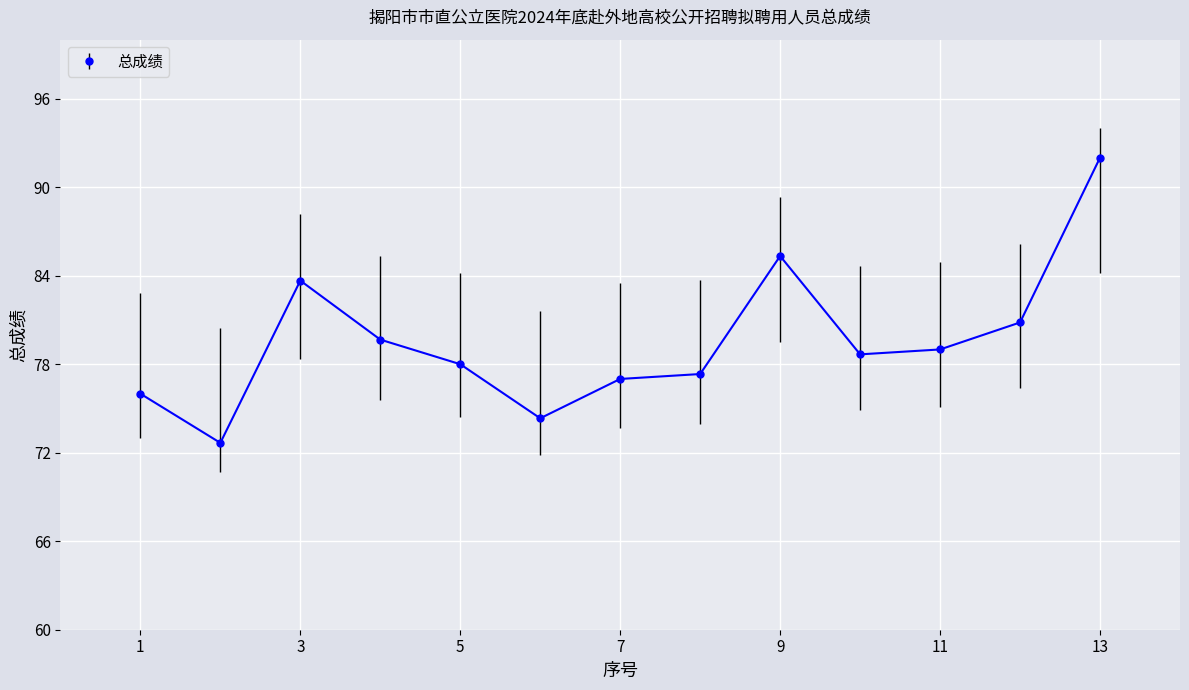

Reading right to left, extract all data points from this chart.

92.0	80.8	79.0	78.7	85.3	77.3	77.0	74.3	78.0	79.7	83.7	72.7	76.0